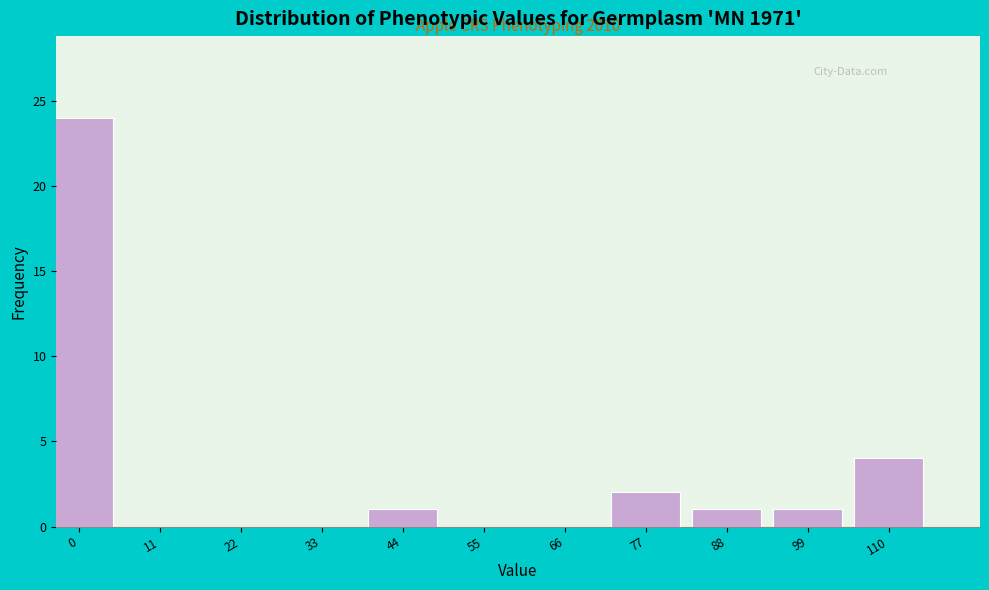

Reading right to left, list all the values displayed in this chart.

110=4	99=1	88=1	77=2	66=0	55=0	44=1	33=0	22=0	11=0	0=24